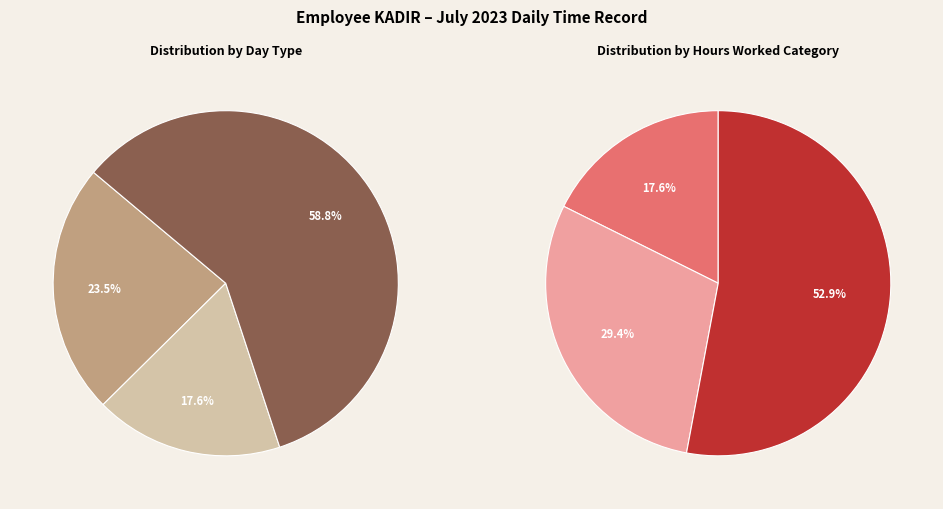

Is it true that 11-Tue is 14% of the pie?

False